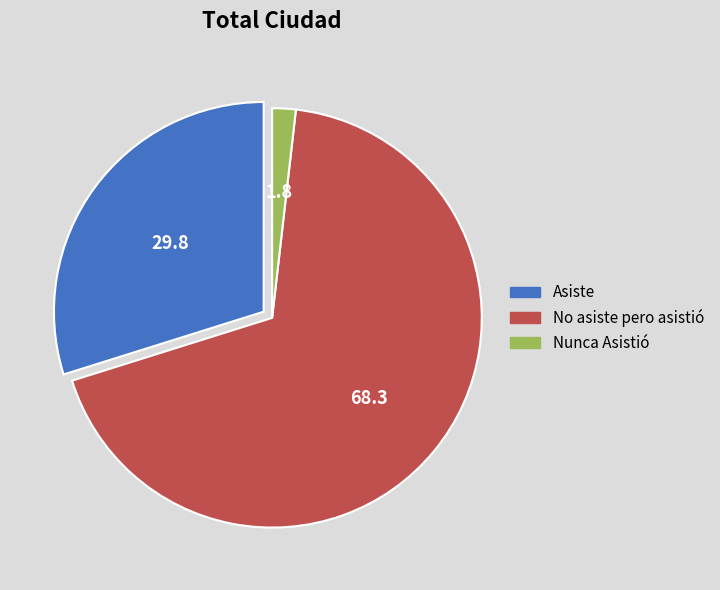

Which has a higher value, Nunca Asistió or No asiste pero asistió?

No asiste pero asistió